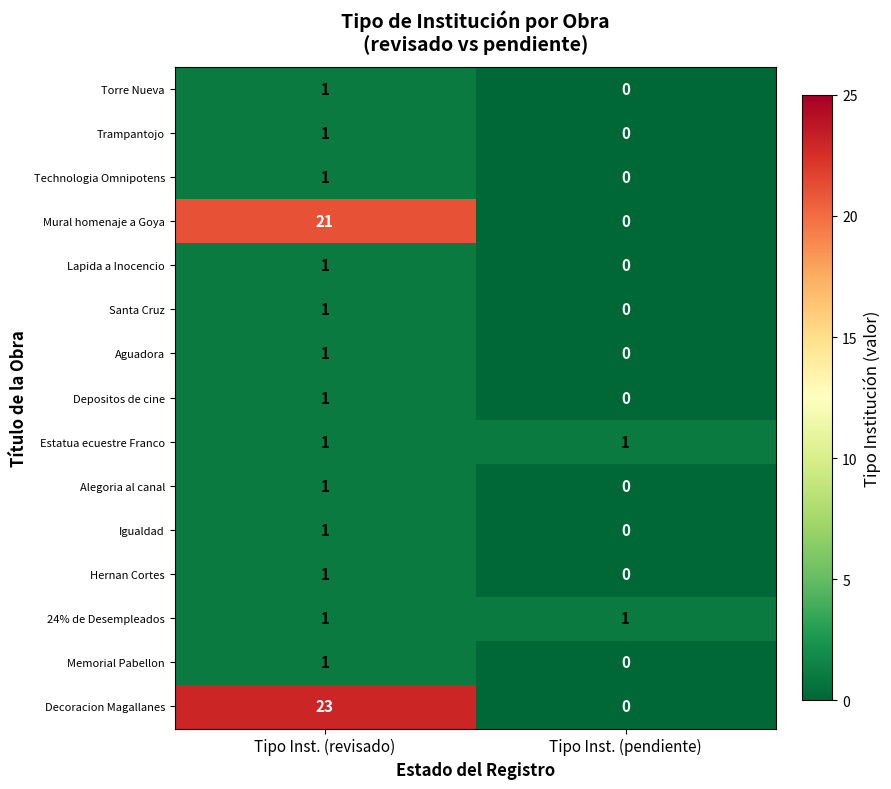

True or false: Trampantojo has a value of 1 at Tipo Inst. (revisado).

True